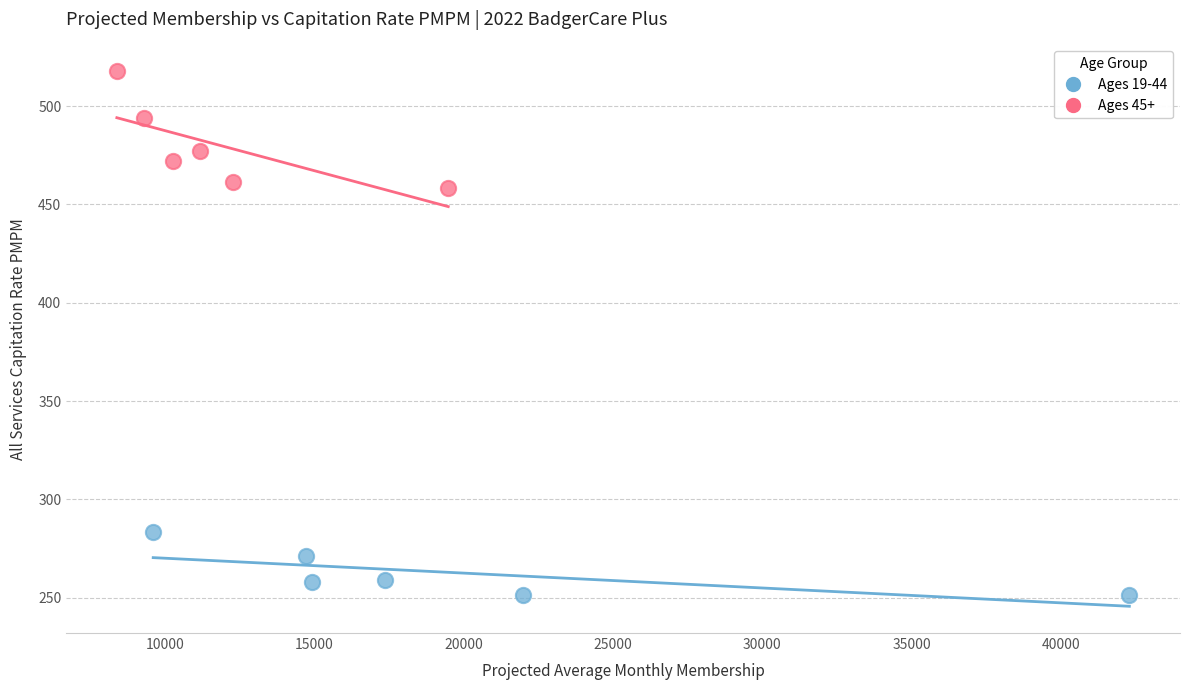

Which series contains the highest Y value?

Ages 45+